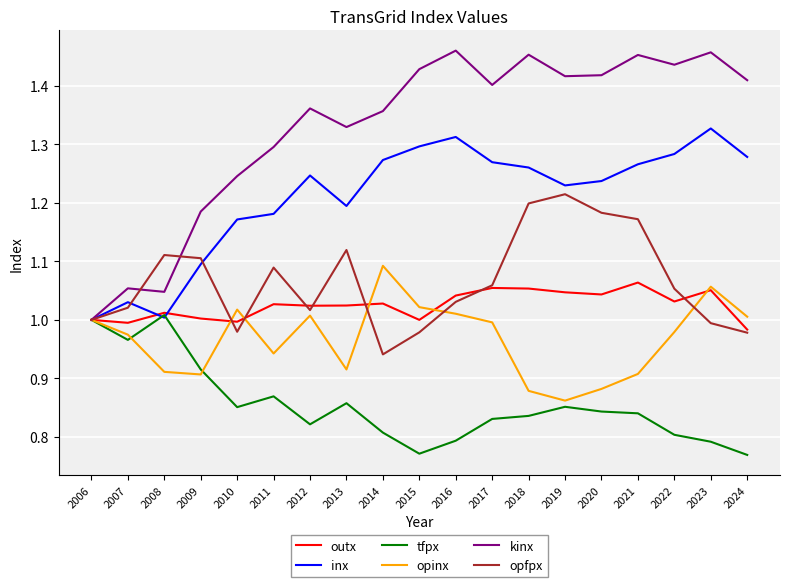

At which label does opfpx reach its peak?

2019